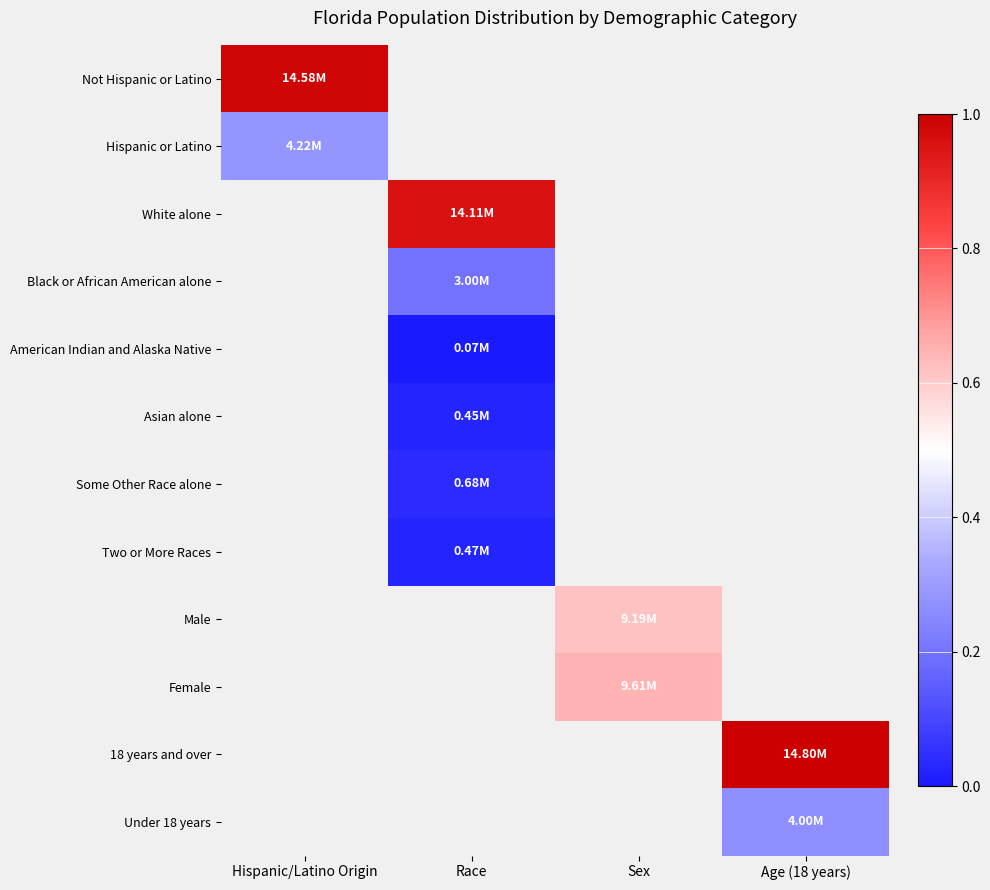

How many categories are shown in the chart?

4